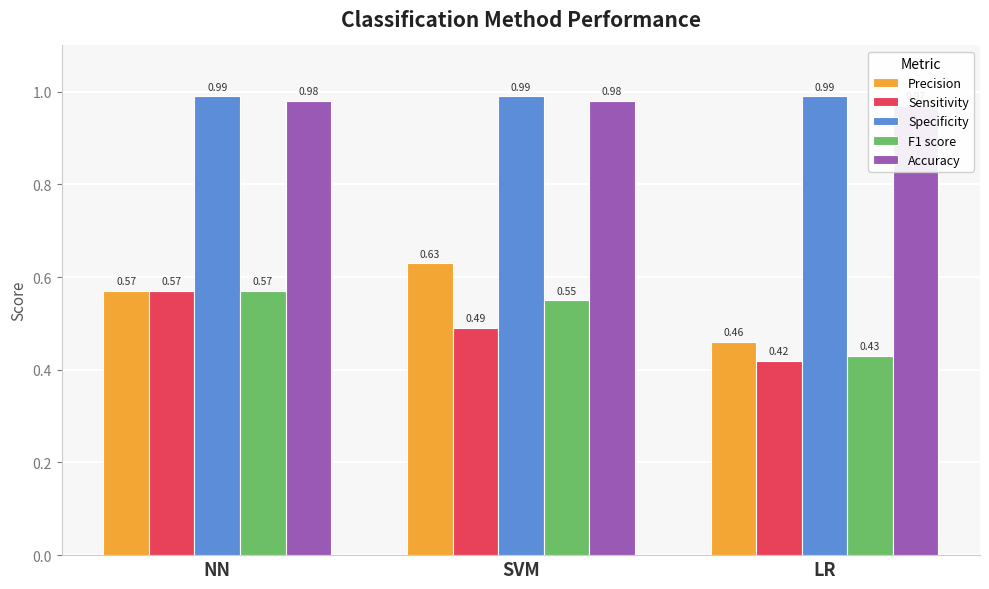

Between SVM and LR, which series saw the biggest shift?

Precision